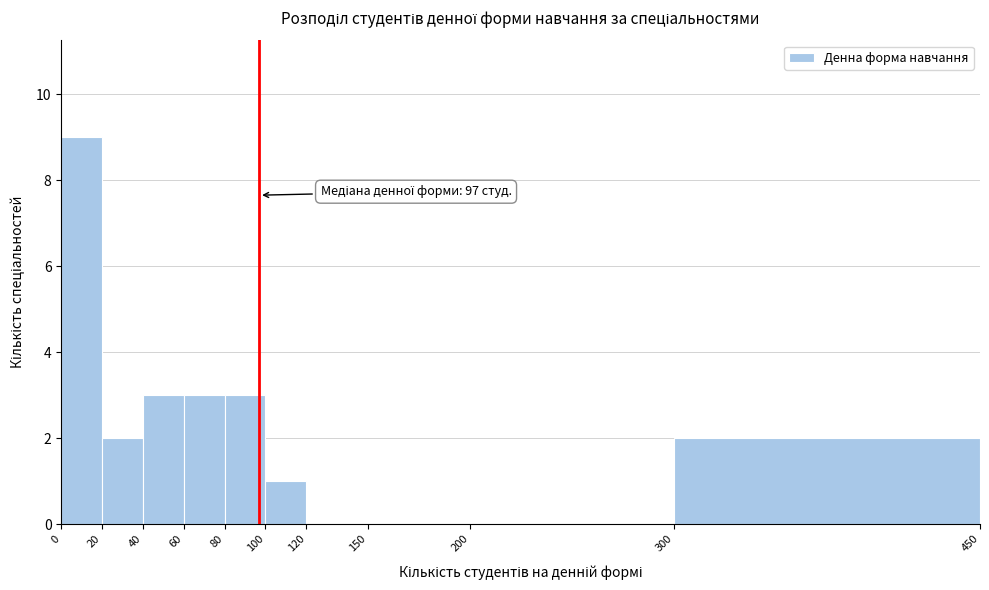

Over which range of the x-axis is the bar tallest?

0 to 20